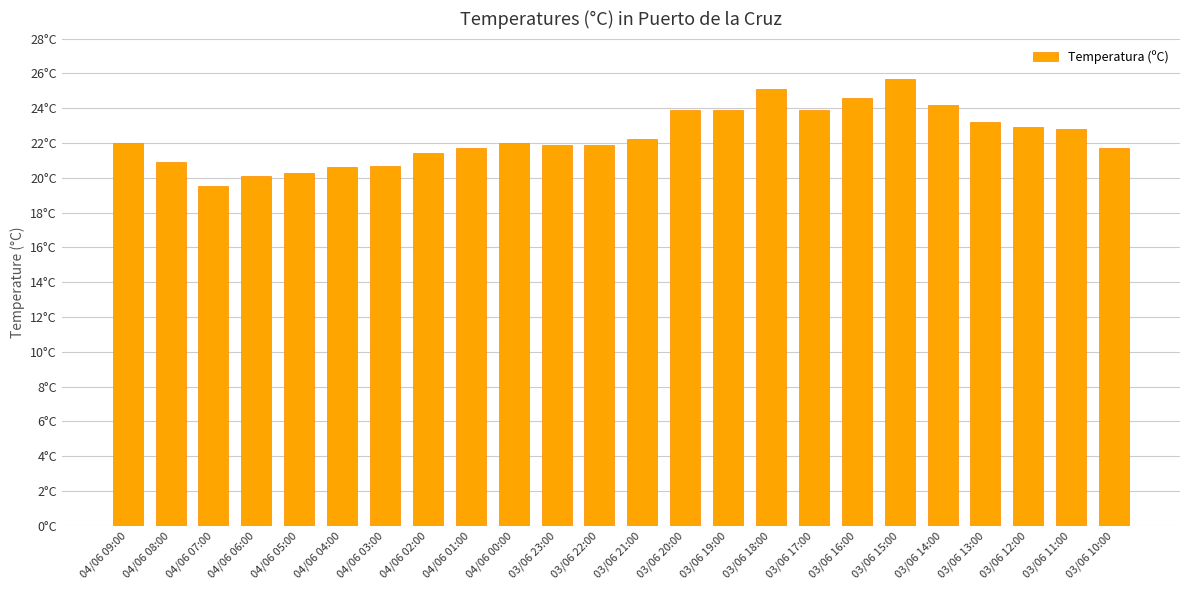

Does the chart contain any negative values?

No